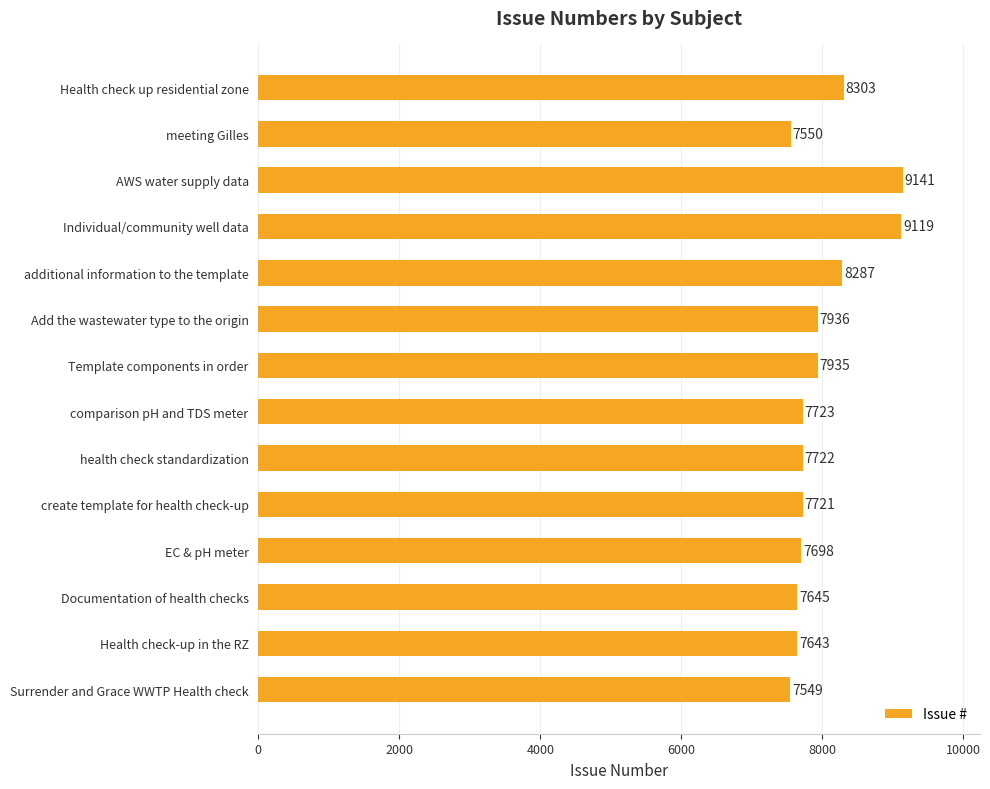

What position from the top is Health check-up in the RZ?

13